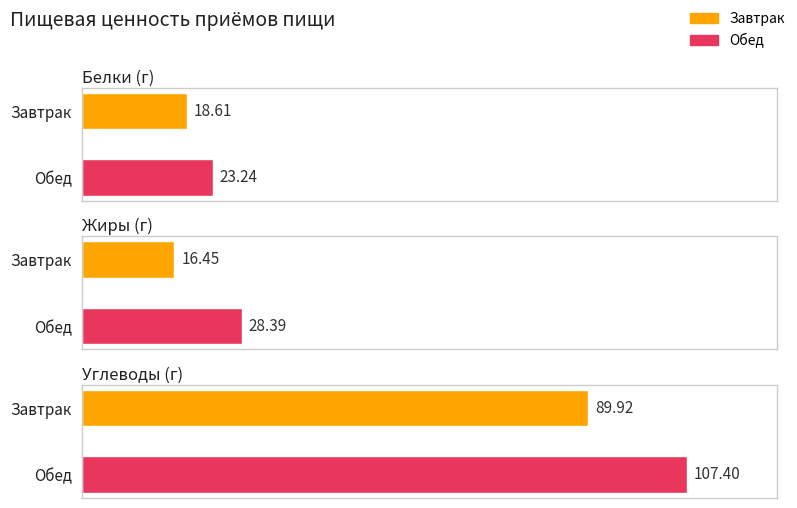

What position from the left is Обед?

2